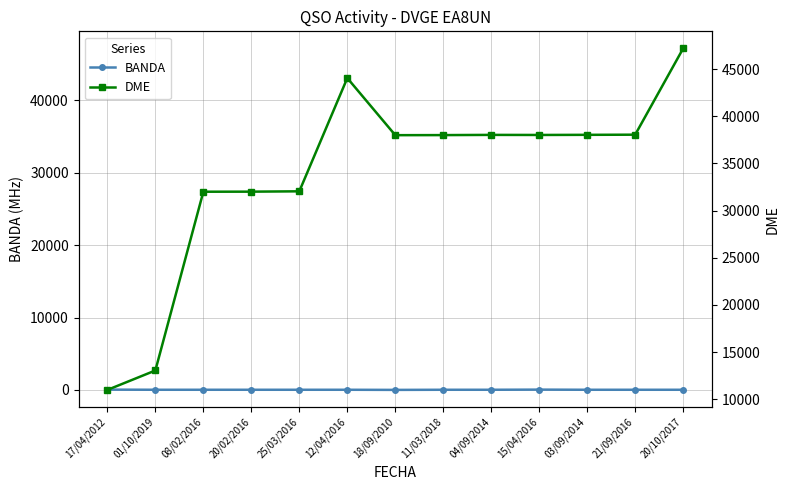

List the labels in order of DME value, smallest first.

17/04/2012, 01/10/2019, 08/02/2016, 20/02/2016, 25/03/2016, 18/09/2010, 11/03/2018, 15/04/2016, 04/09/2014, 03/09/2014, 21/09/2016, 12/04/2016, 20/10/2017